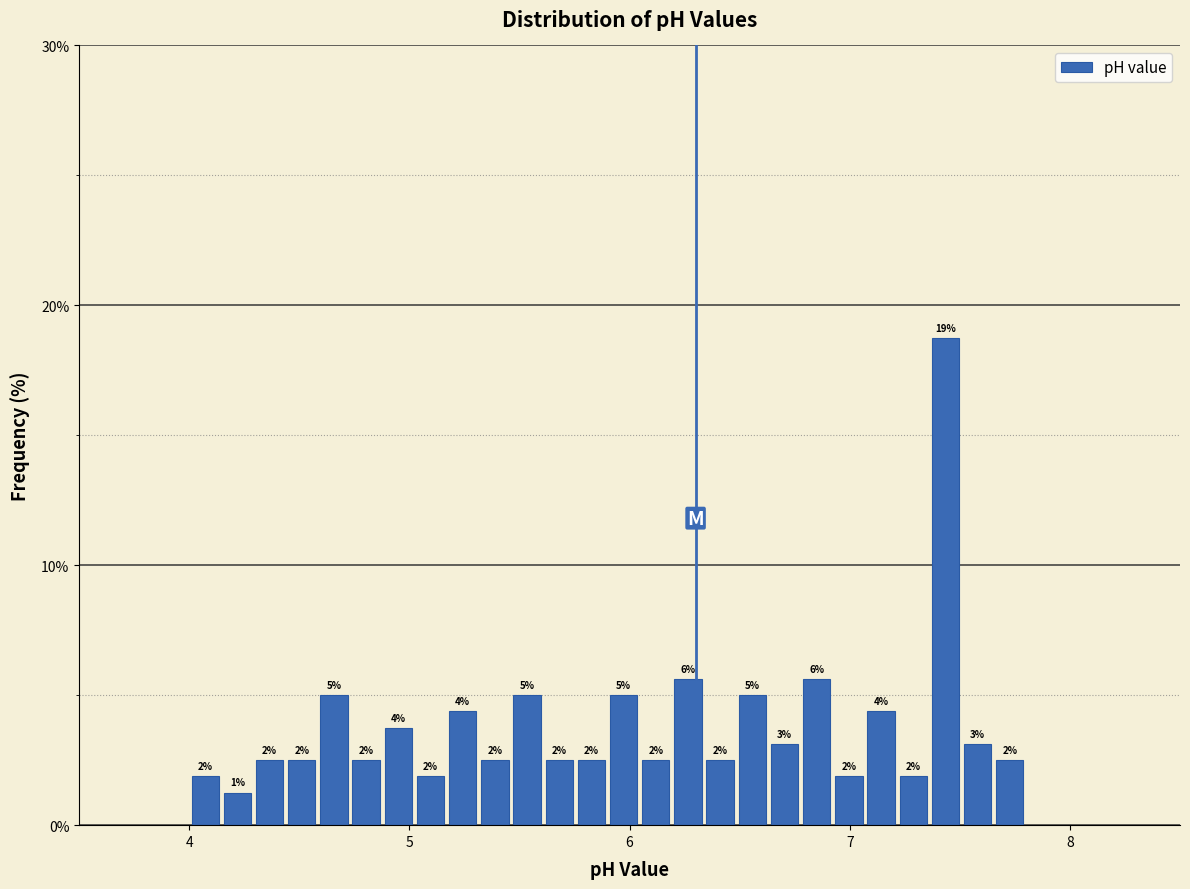

Around what value on the x-axis is the tallest bar? Give the approximate position of its centre, as read against the axis.

7.4